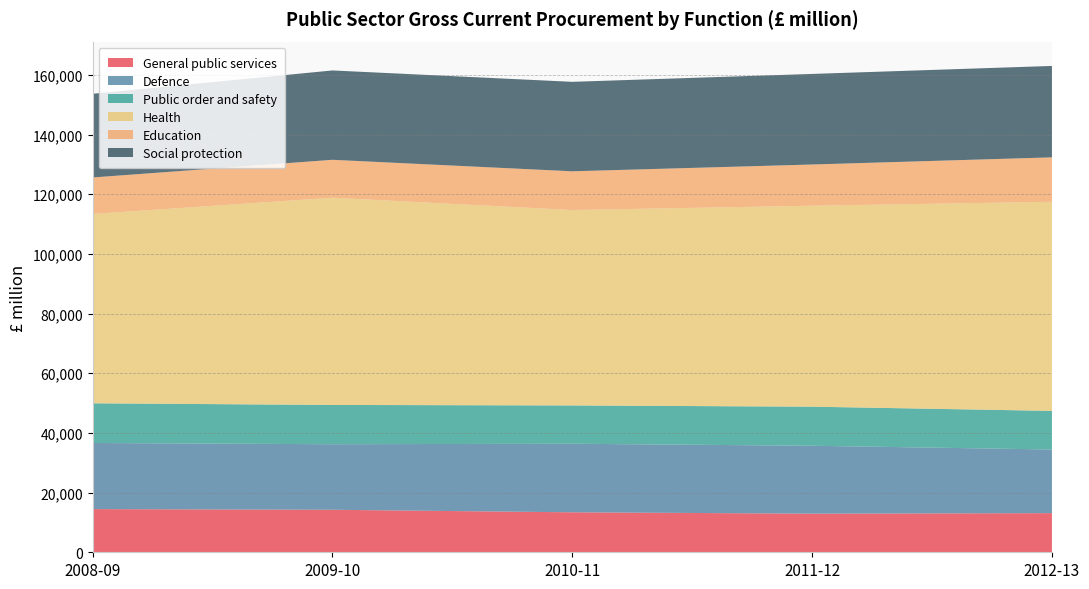

Reading left to right, extract all data points from this chart.

General public services: 2008-09=14477	2009-10=14243	2010-11=13400	2011-12=12946	2012-13=13119
Defence: 2008-09=22160	2009-10=21975	2010-11=22980	2011-12=22762	2012-13=21333
Public order and safety: 2008-09=13302	2009-10=13169	2010-11=12842	2011-12=13097	2012-13=12940
Health: 2008-09=63472	2009-10=69460	2010-11=65502	2011-12=67361	2012-13=70095
Education: 2008-09=12225	2009-10=12710	2010-11=12979	2011-12=13813	2012-13=14891
Social protection: 2008-09=28050	2009-10=29953	2010-11=29991	2011-12=30361	2012-13=30642